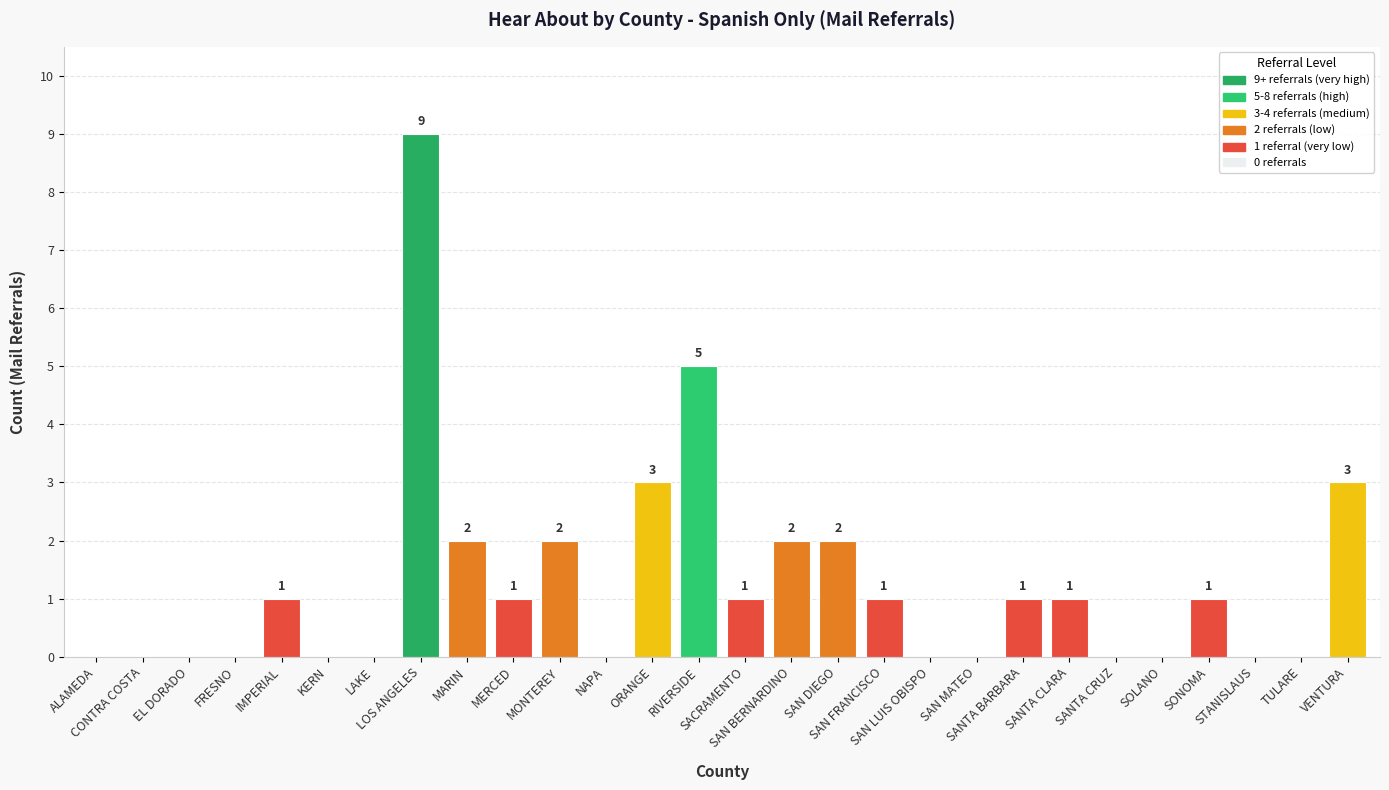

How many values are between 0 and 2?

24